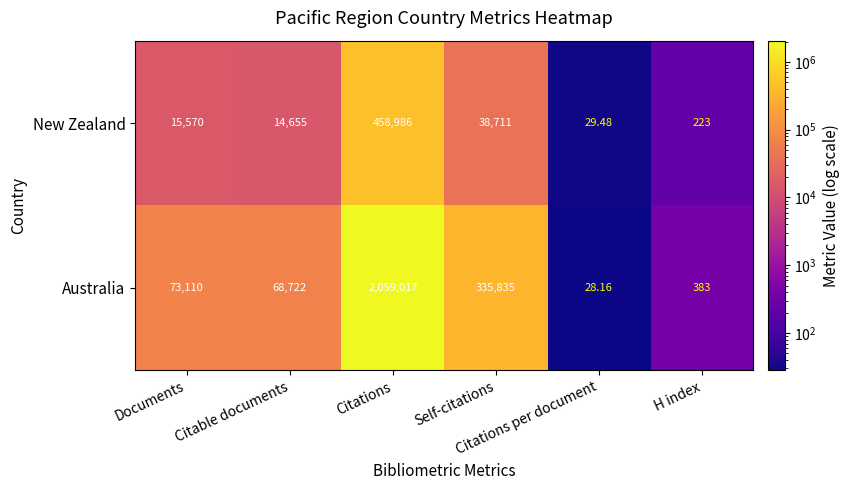

How many data points in New Zealand are less than 15570?

3